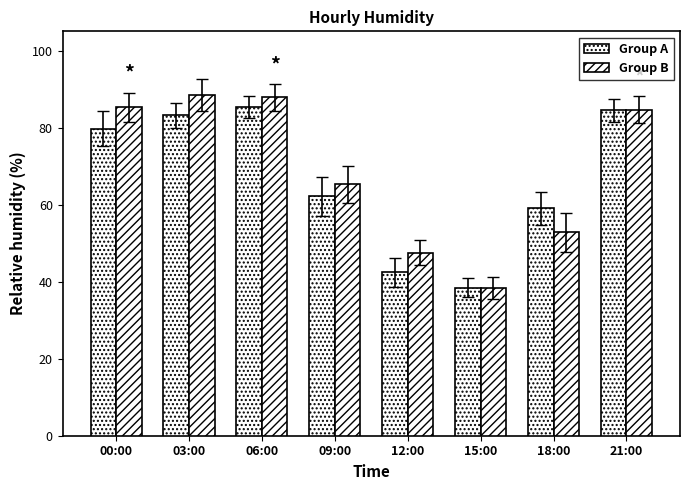

Does the chart contain any negative values?

No